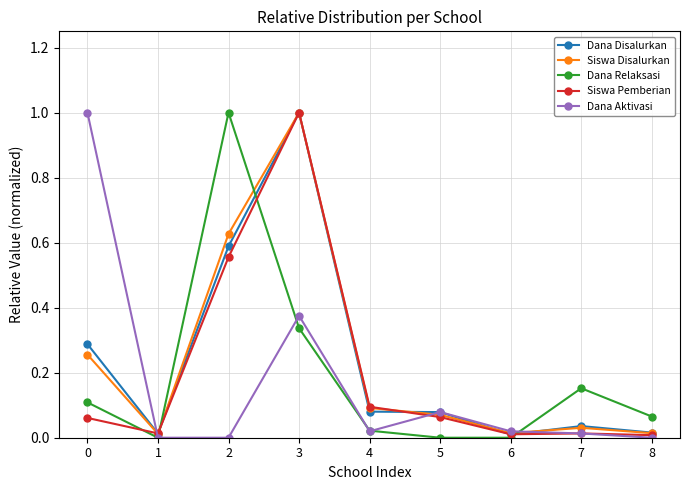

Which series changed the most between 3 and 4?

Dana Disalurkan